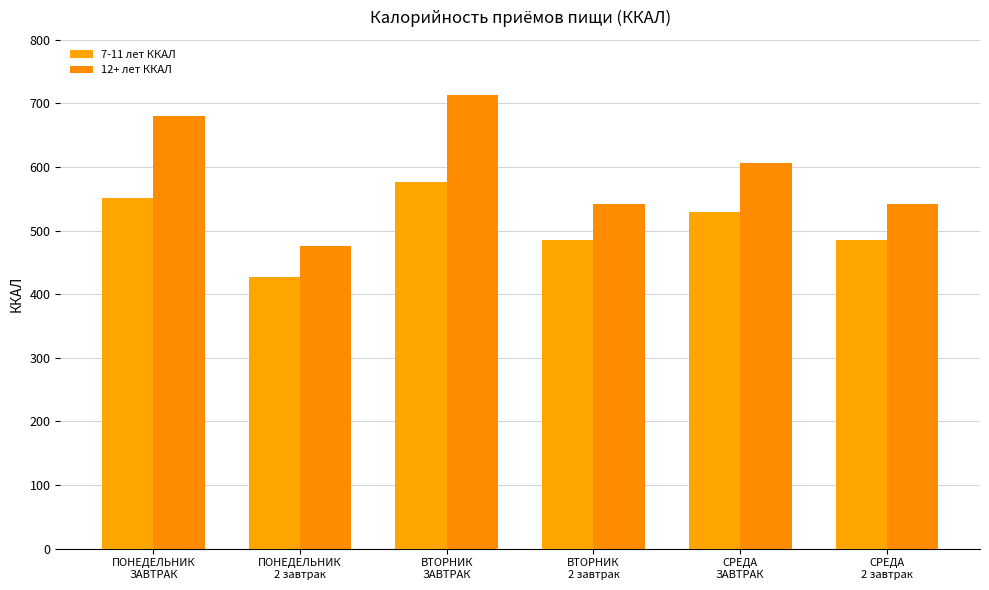

What is the difference between the 12+ лет ККАЛ values at СРЕДА
ЗАВТРАК and ВТОРНИК
ЗАВТРАК?

107.9